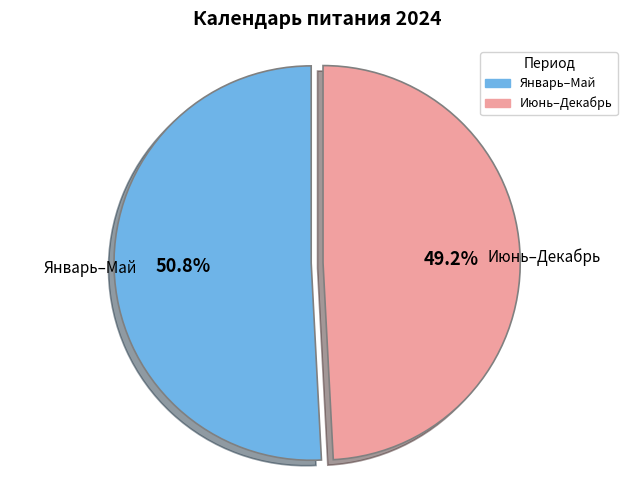

Does any single category account for the majority?

Yes